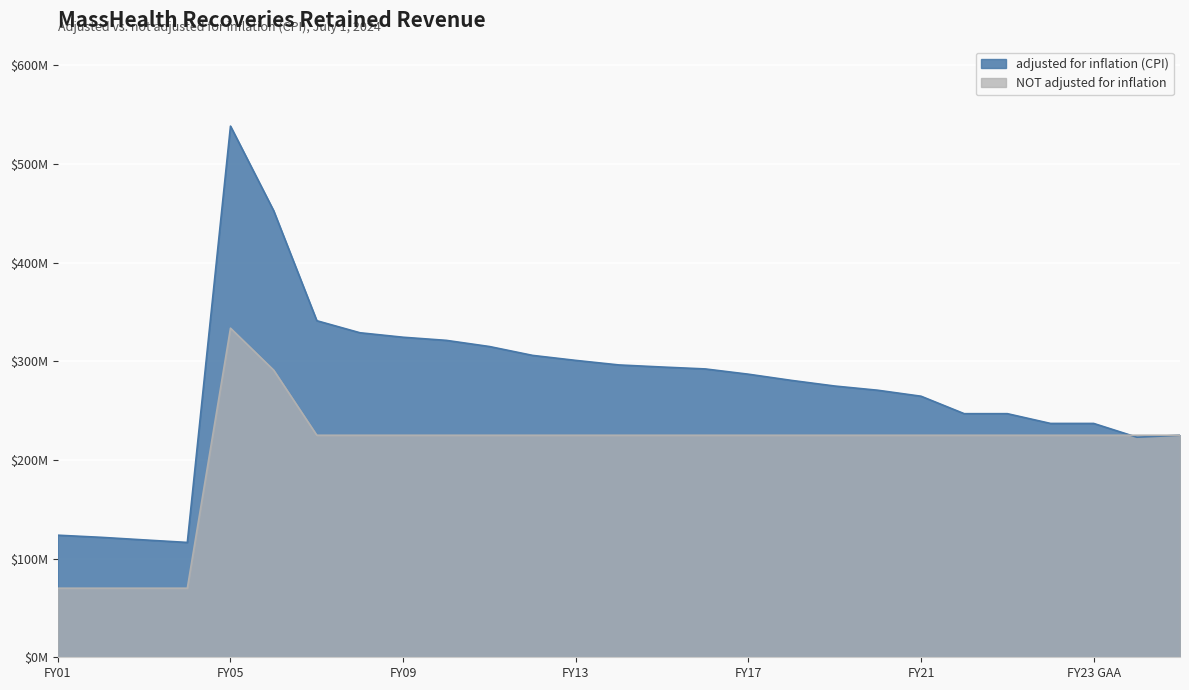

Does the chart display data point markers on the line(s)?

No